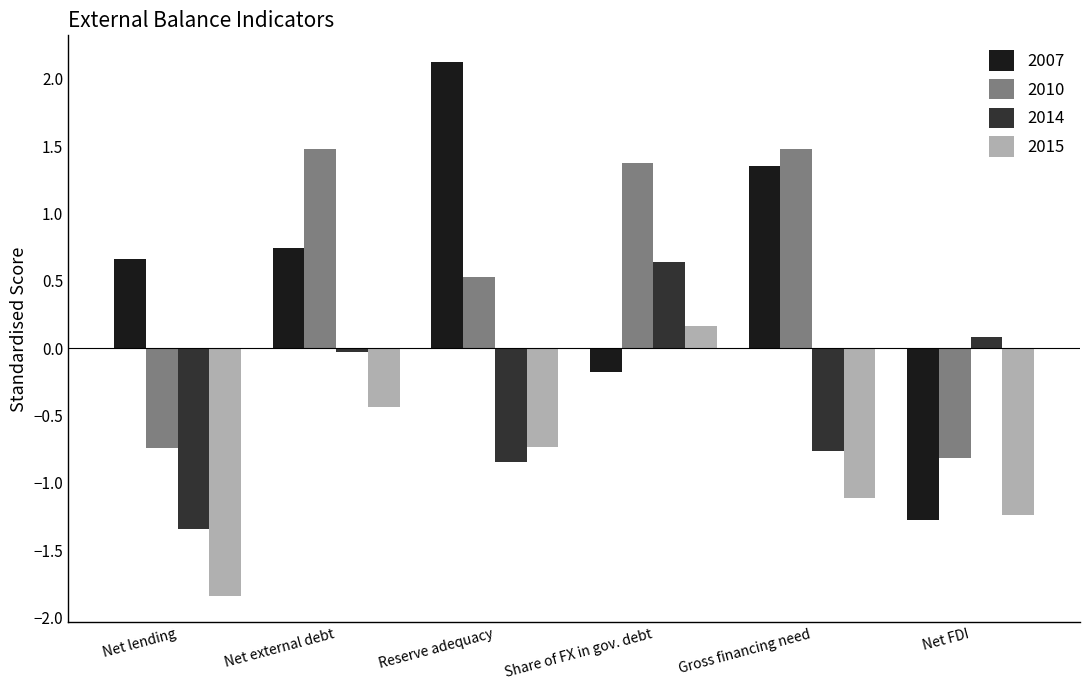

At which label does 2014 reach its peak?

Share of FX in gov. debt